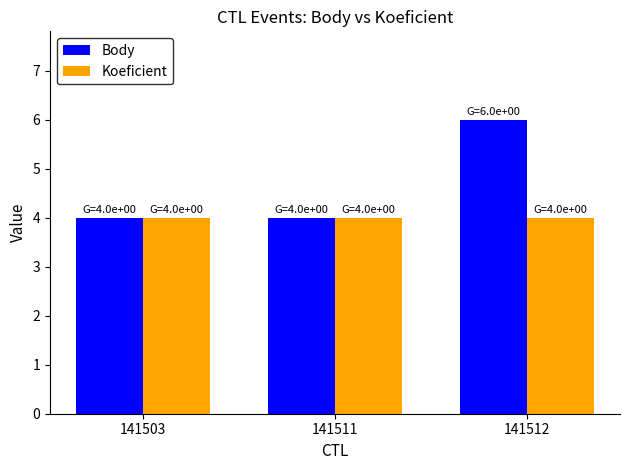

Reading left to right, what are all the values shown in this chart?

Body: 141503=4	141511=4	141512=6
Koeficient: 141503=4	141511=4	141512=4